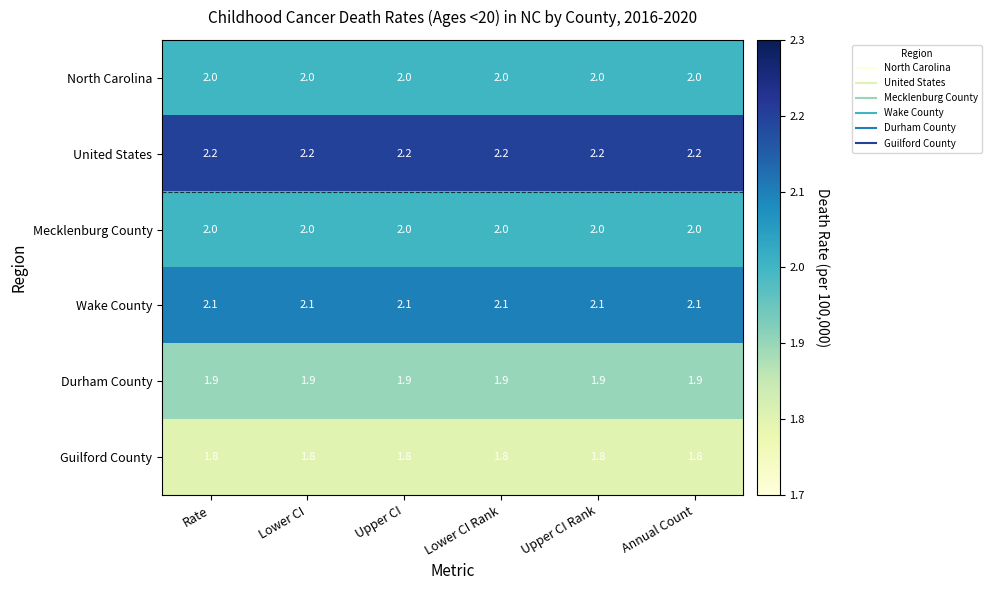

What is the highest value of the North Carolina series?

2.0